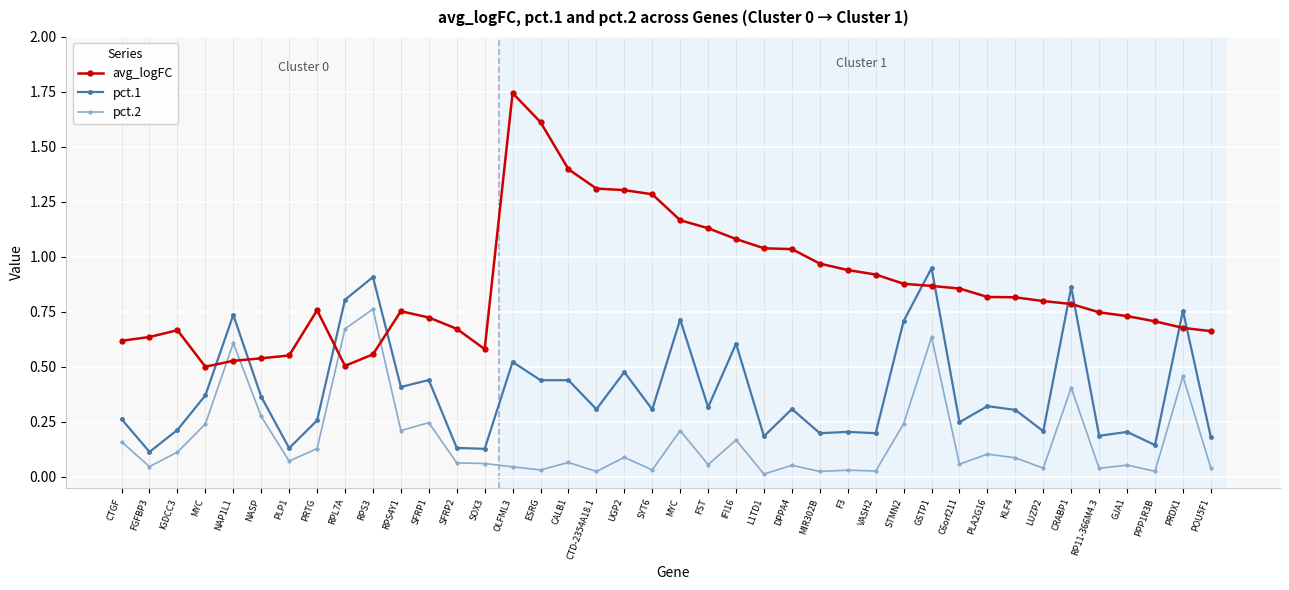

What is the sum of the pct.2 values at POU5F1 and MYC?

0.2